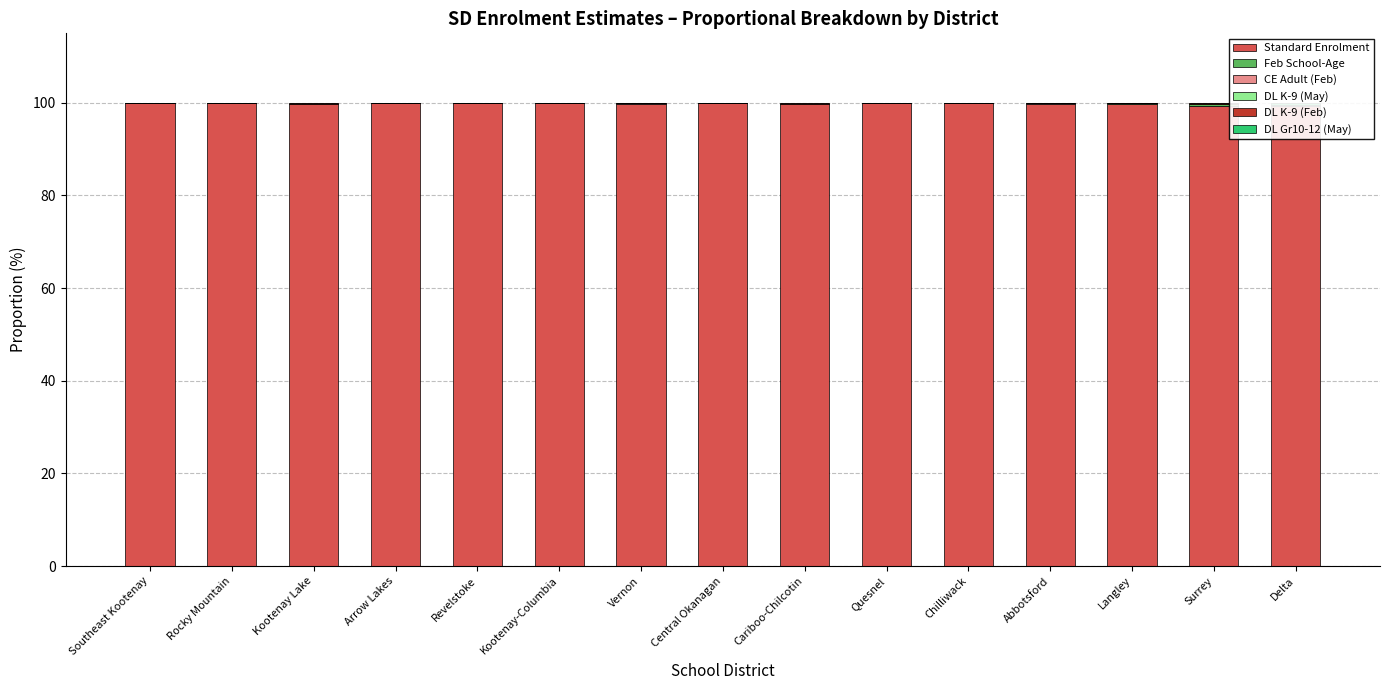

Where is DL K-9 (May) nearest to the value 0?

Southeast Kootenay